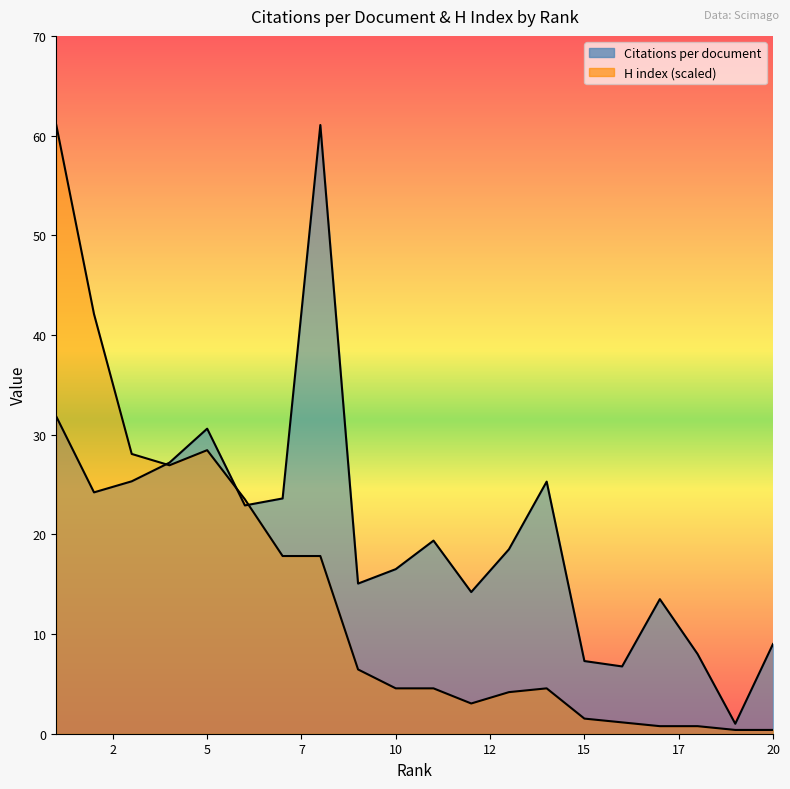

What are all the series names shown in the legend?

Citations per document, H index